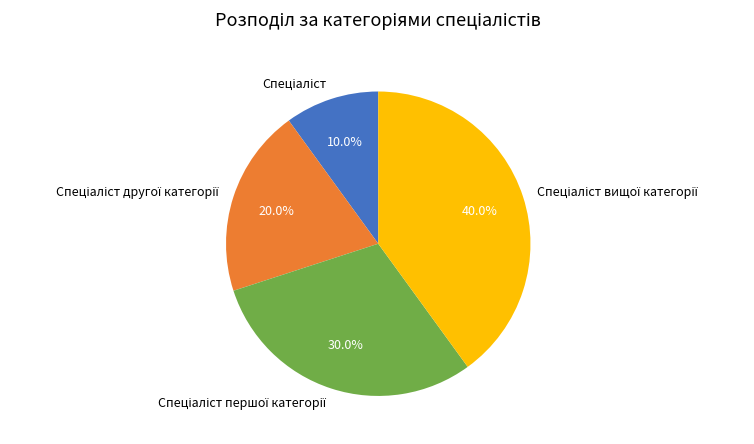

How many segments does this pie chart have?

4